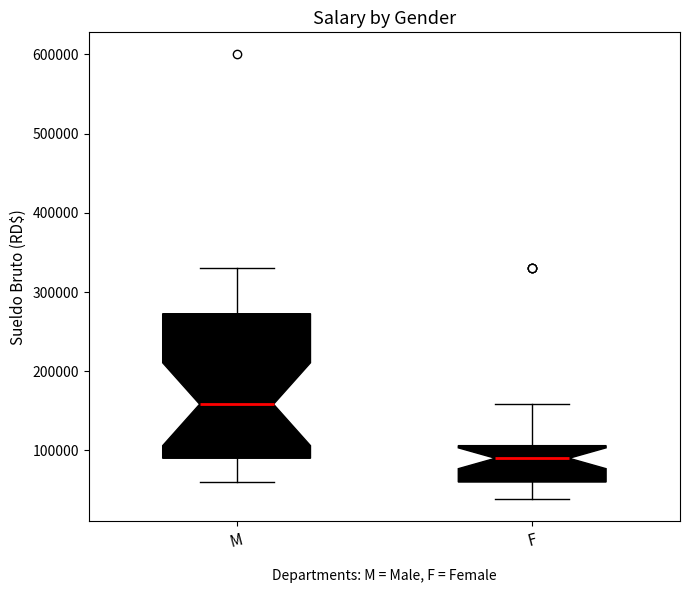

Where is the lower edge of the box for F on the y-axis? The values are not printed on the chart, so give them approximately, as read against the axis.

60000